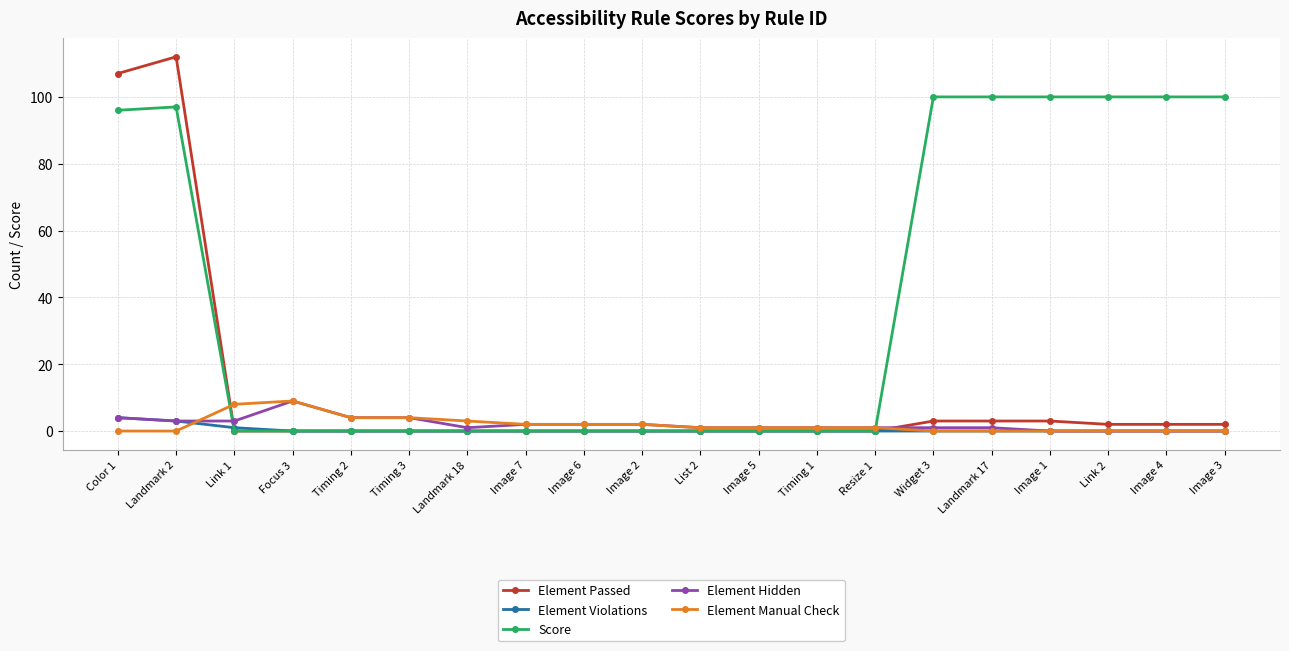

What is the label of the 14th point from the right?

Landmark 18